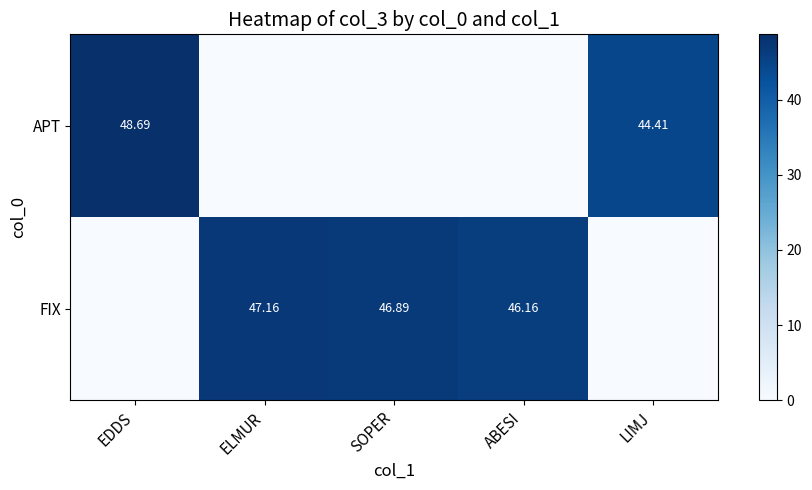

True or false: APT has a value of 0.0 at ELMUR.

True